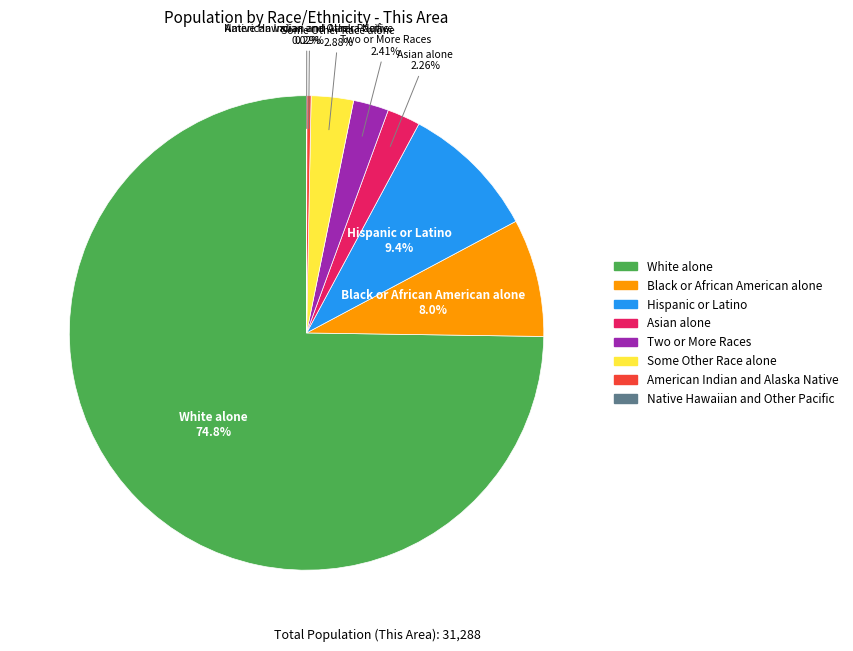

What is the largest slice in the pie chart?

White alone